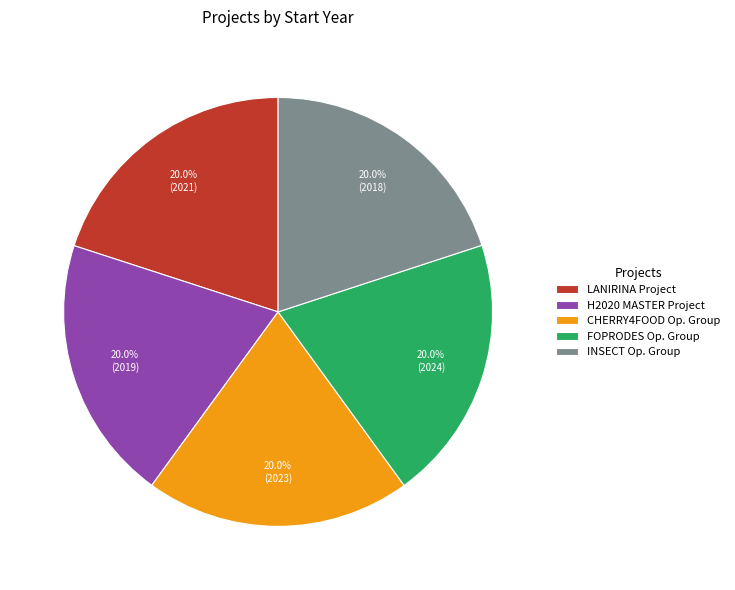

How many slices are in this pie chart?

5